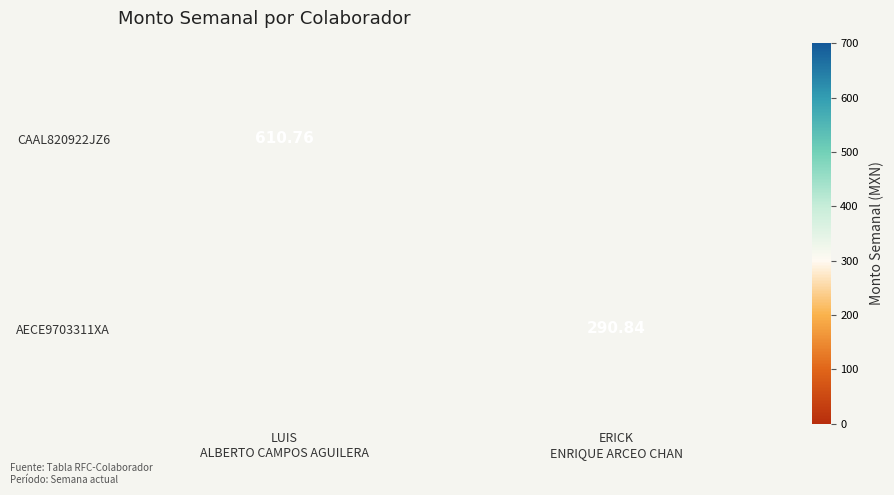

Is it true that CAAL820922JZ6 equals 610.8 at LUIS ALBERTO CAMPOS AGUILERA?

True